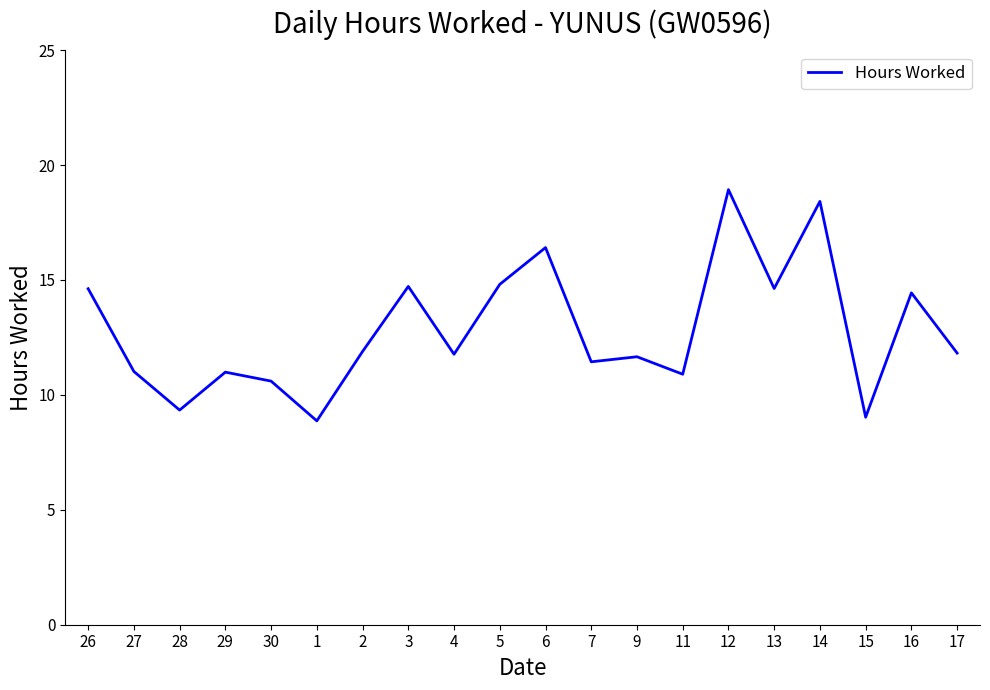

What position from the right is 3?

13